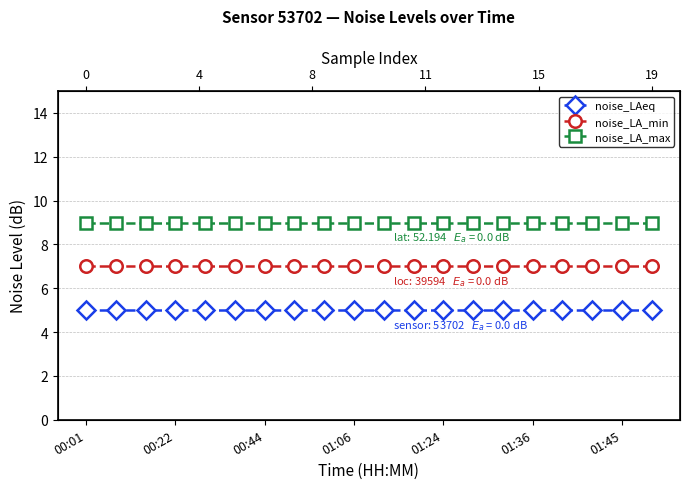

True or false: noise_LA_min and noise_LAeq cross at least once.

False